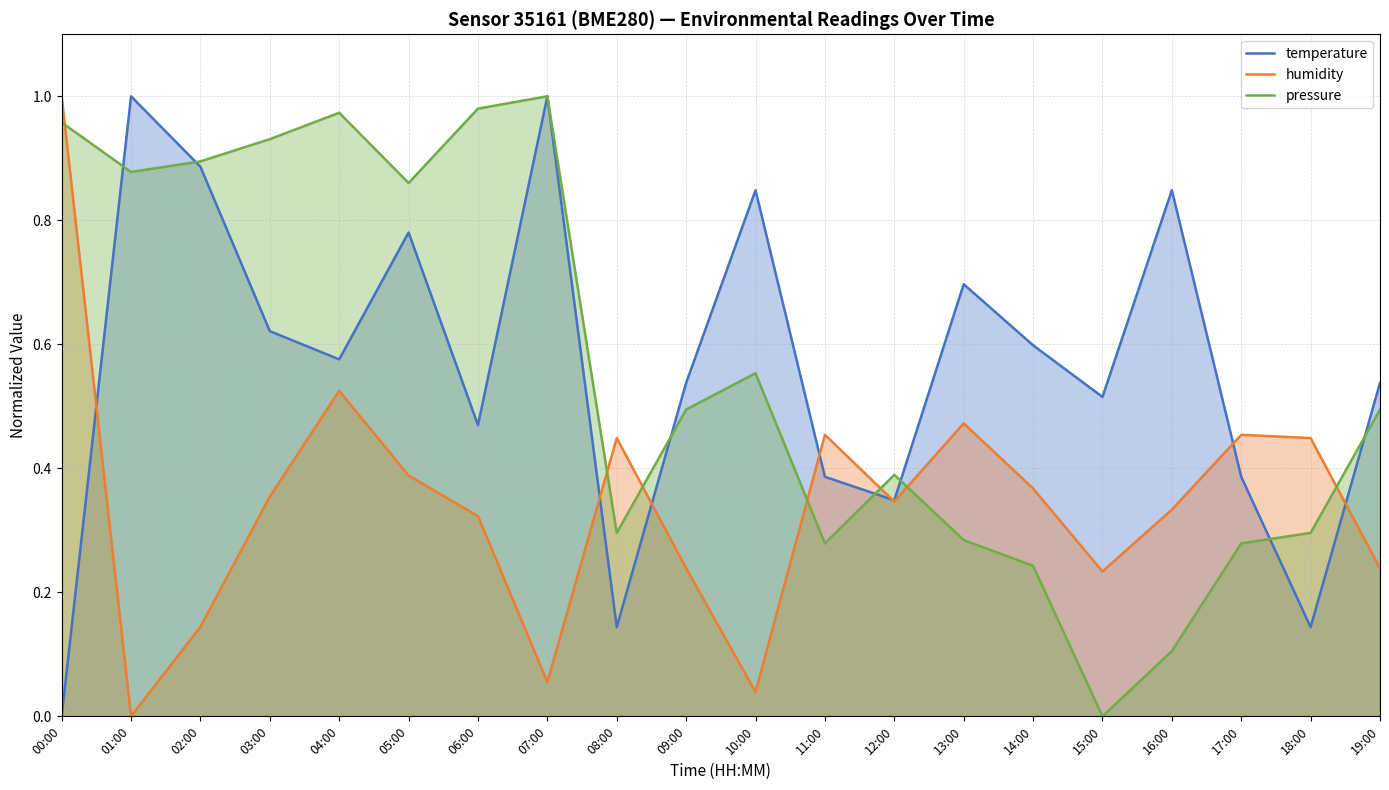

What is the average value of the pressure series?

0.6